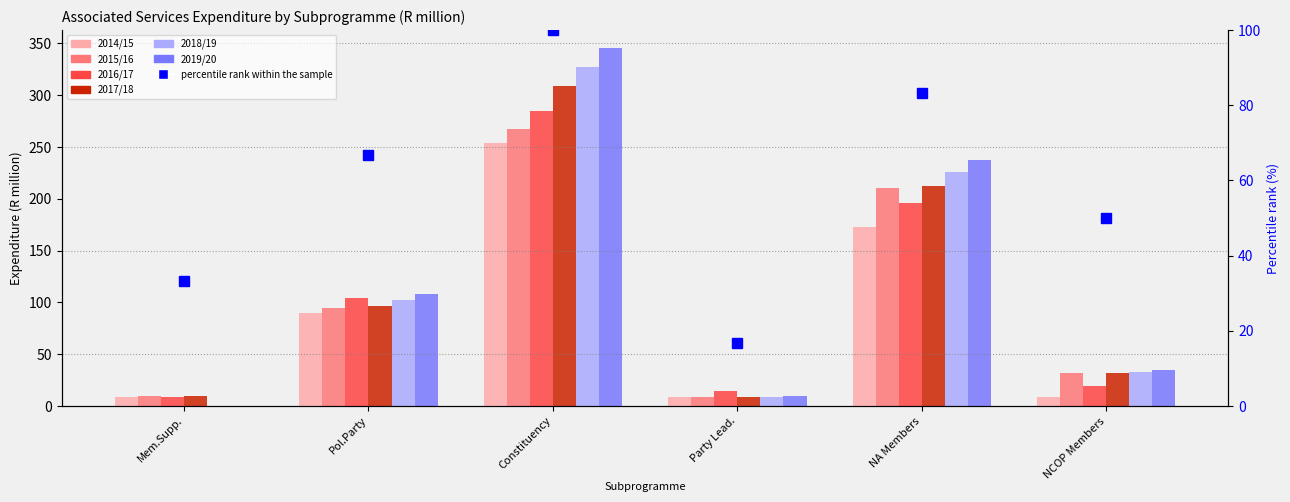

Which has a higher value, Pol.Party or Constituency?

Constituency